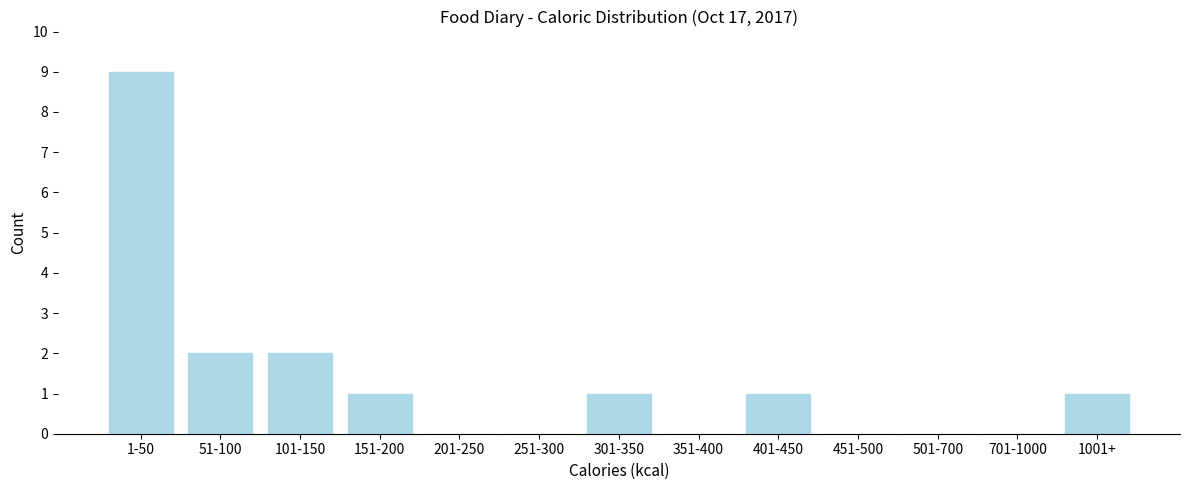

Reading left to right, what are all the values shown in this chart?

1-50=9	51-100=2	101-150=2	151-200=1	201-250=0	251-300=0	301-350=1	351-400=0	401-450=1	451-500=0	501-700=0	701-1000=0	1001+=1